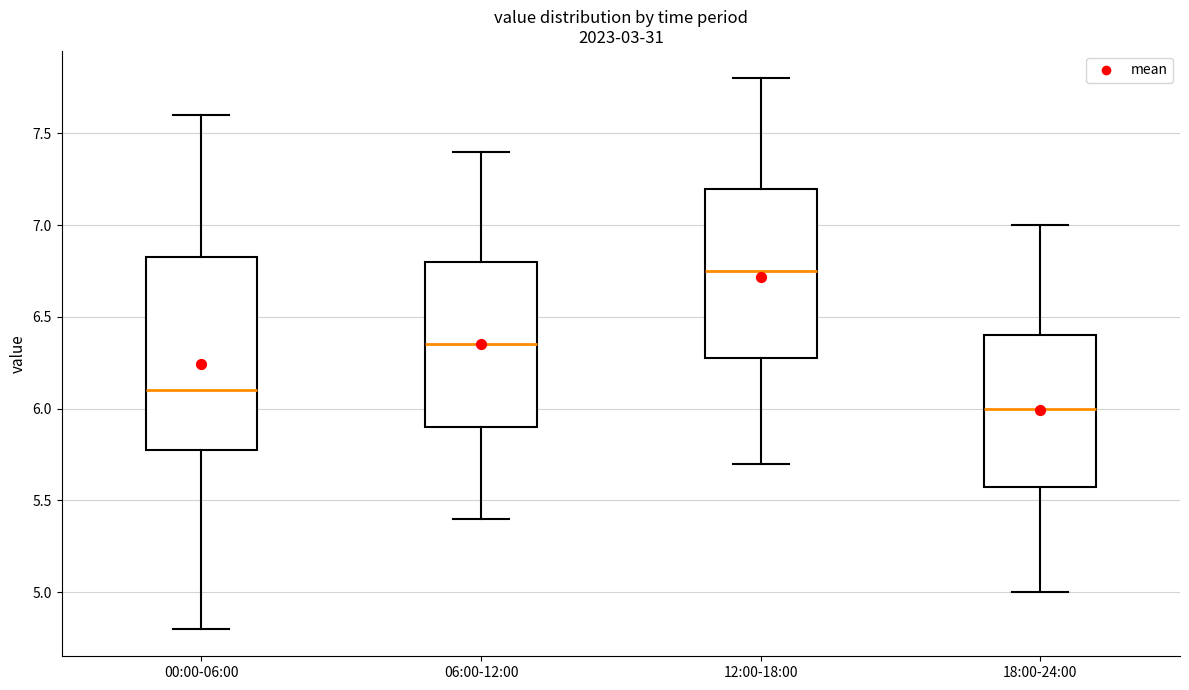

Reading left to right, transcribe this box plot: for each box, give where its median line is, the range the box spans, and where its two whiskers end, as read against the y-axis. The values are not printed on the chart, so give them approximately, as read against the axis.

00:00-06:00: median 6.10, box 5.80 to 6.85, whiskers 4.80 to 7.60
06:00-12:00: median 6.35, box 5.90 to 6.80, whiskers 5.40 to 7.40
12:00-18:00: median 6.75, box 6.30 to 7.20, whiskers 5.70 to 7.80
18:00-24:00: median 6.00, box 5.60 to 6.40, whiskers 5.00 to 7.00